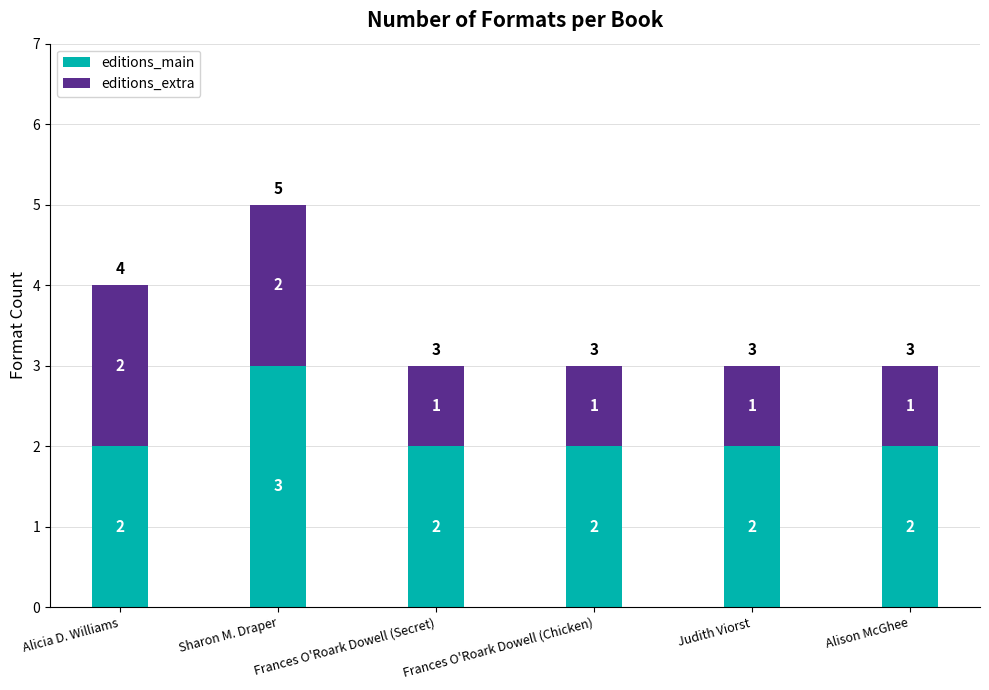

What is the sum of the editions_main values at Sharon M. Draper and Frances O'Roark Dowell (Secret)?

5